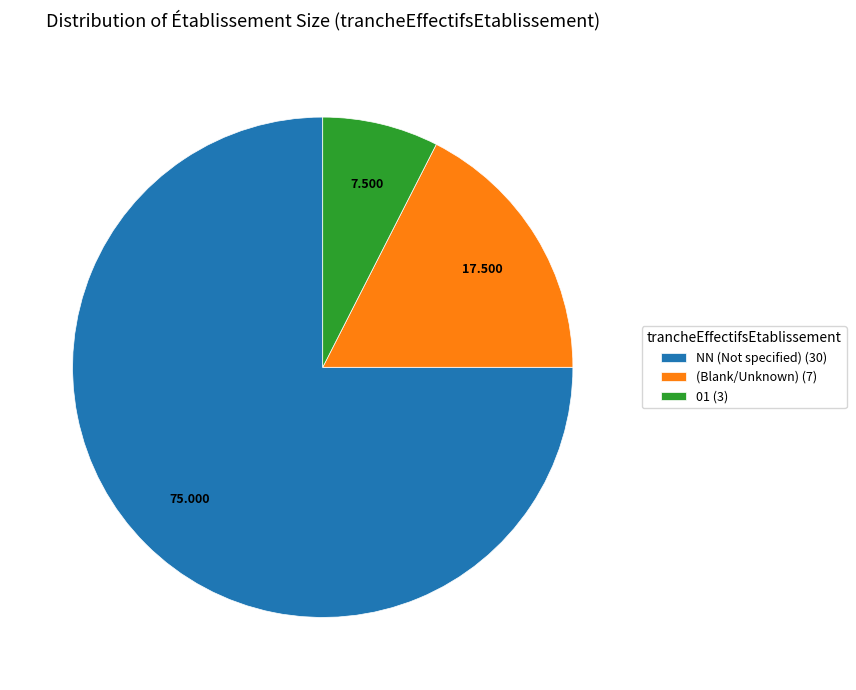

Is NN (Not specified) (30) the majority of the pie?

Yes